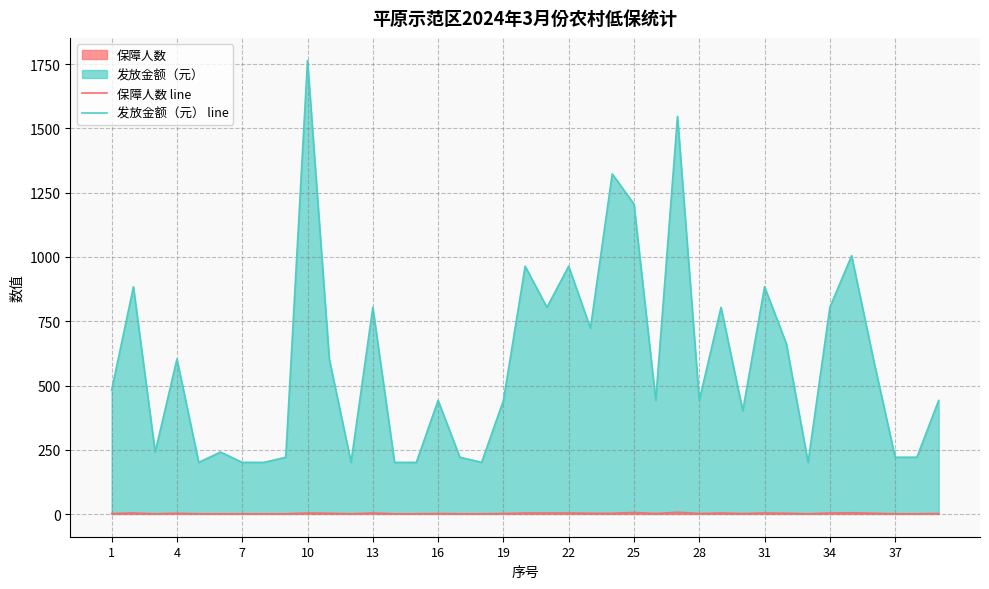

True or false: 发放金额（元） line and 保障人数 line cross at least once.

False